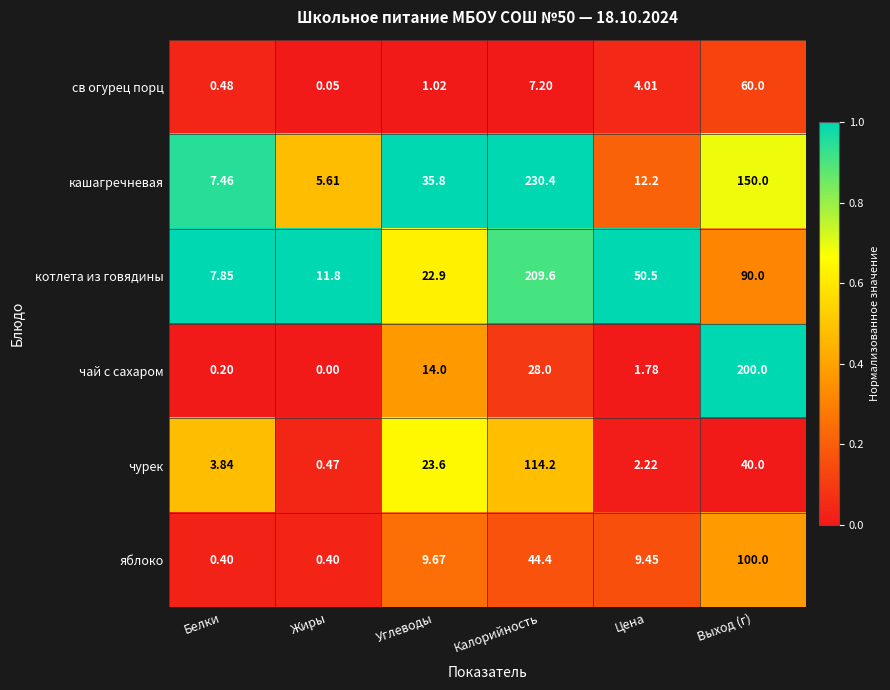

How many series are shown in this chart?

6